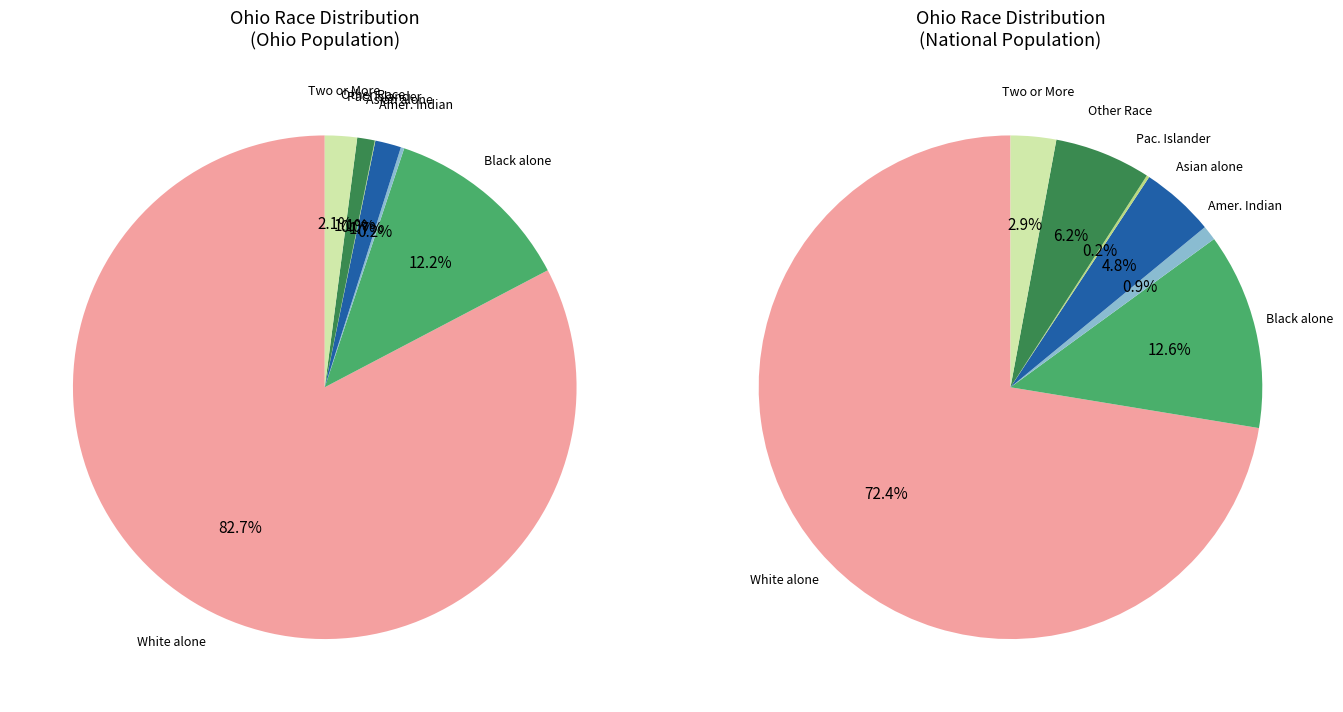

What portion of the pie excludes American Indian and Alaska Native?

99.8%